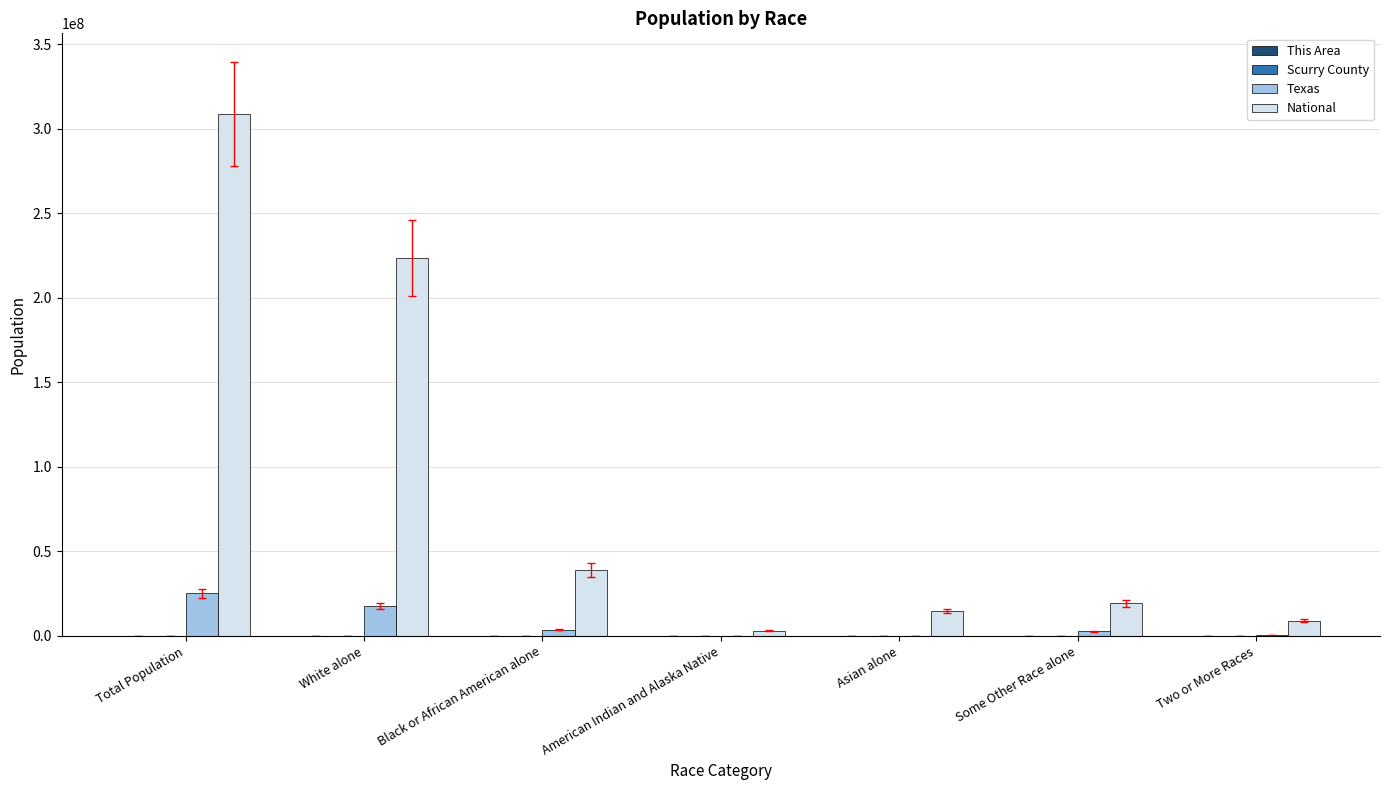

Which series has the largest range (max minus min)?

National